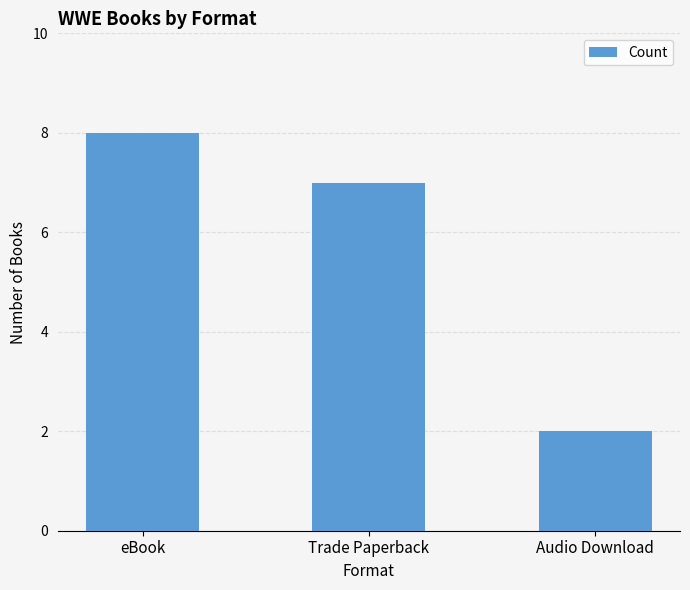

The value at eBook is 8. True or false?

True